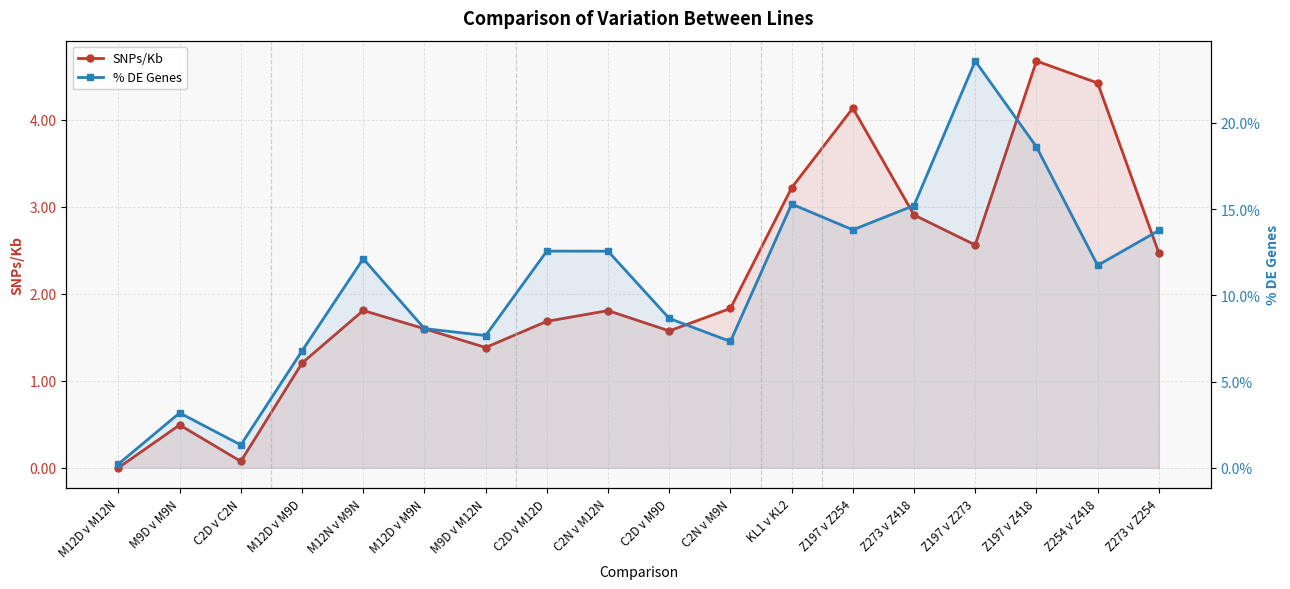

What is the value of the SNPs/Kb point at the 13th from the left?

4.1